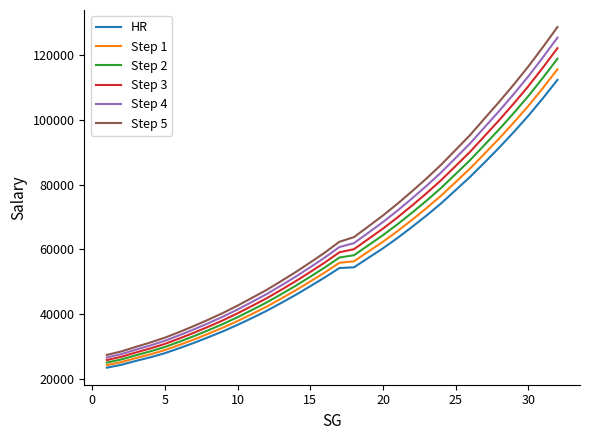

True or false: HR and Step 4 cross at least once.

False